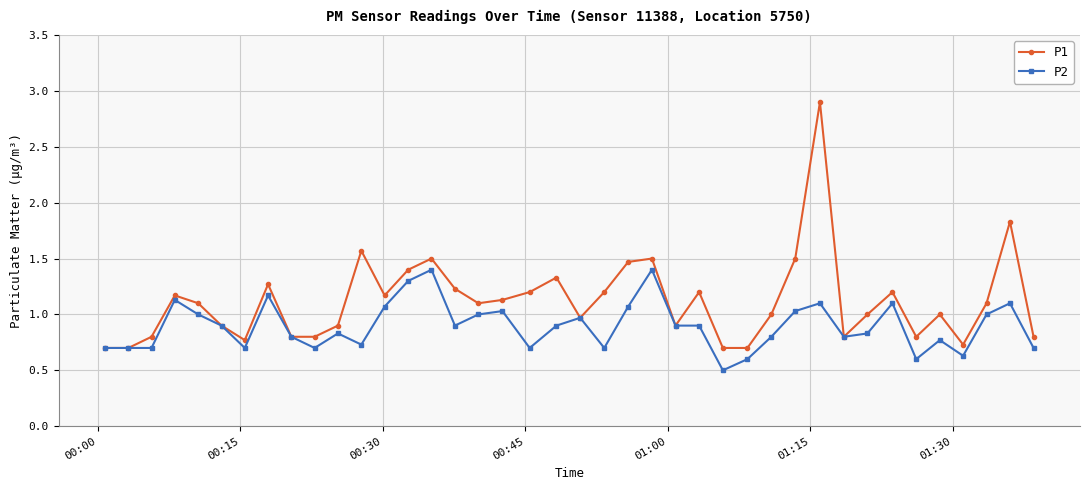

True or false: P2 has more than 1 points higher than both neighbors.

True